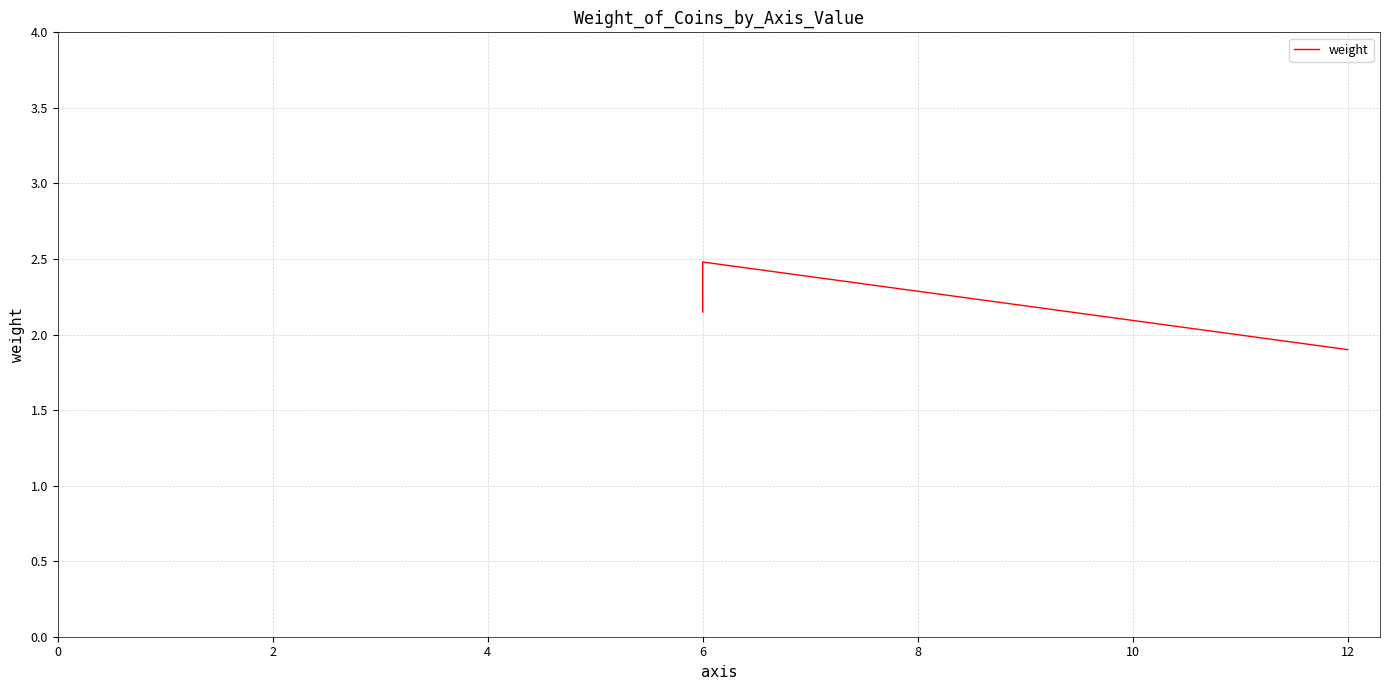

Which has a higher value, 6 or 6?

6